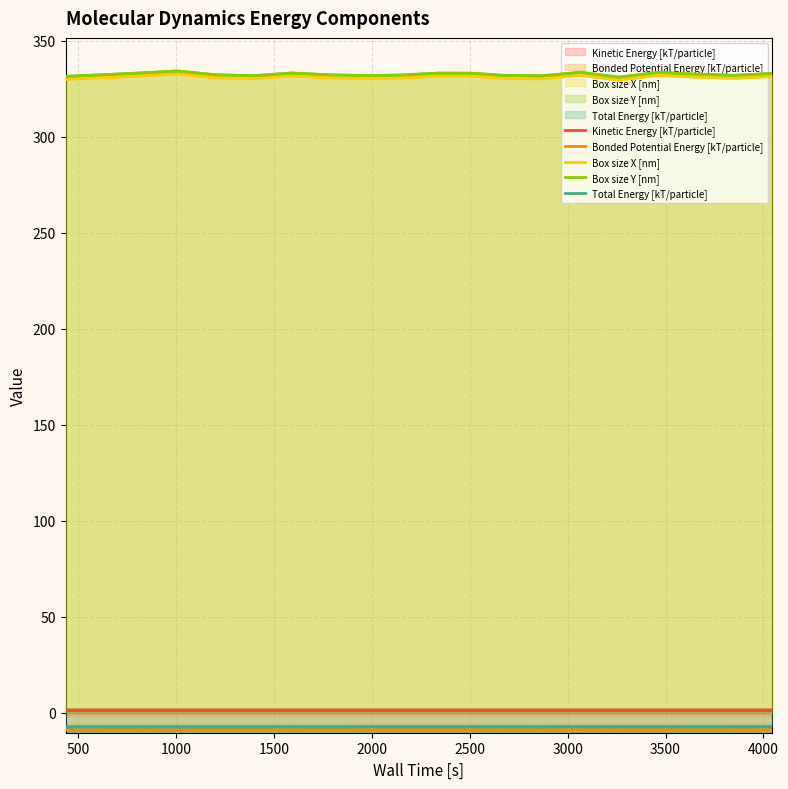

Which series has the largest range (max minus min)?

Box size Y [nm]